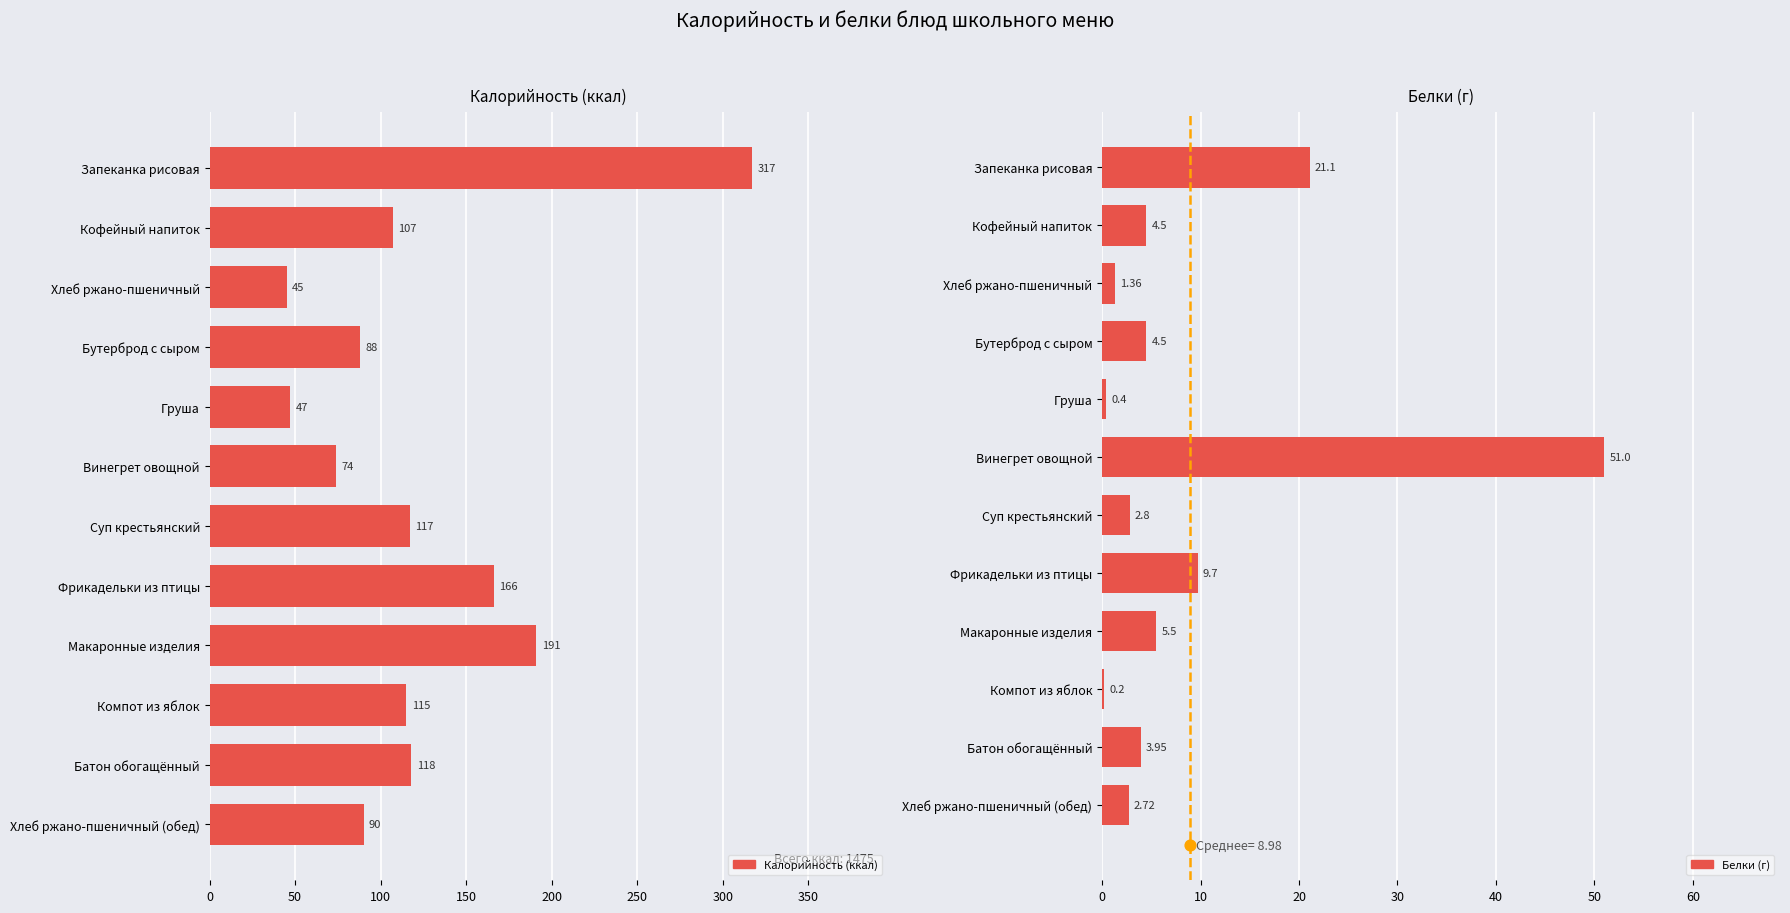

Is the value of Калорийность at Кофейный напиток greater than the value of Белки at Батон обогащённый?

Yes